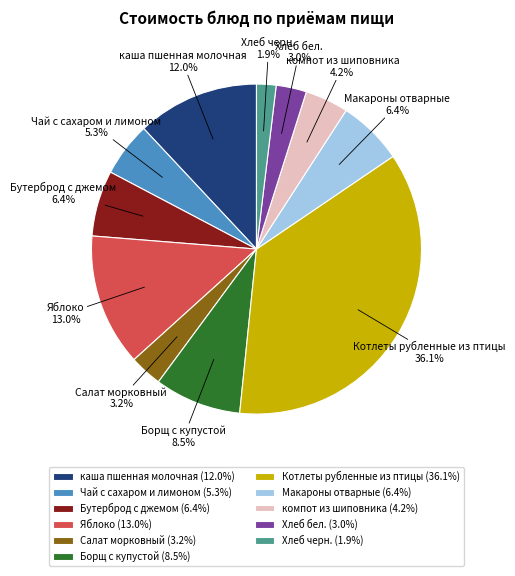

Is it true that каша пшенная молочная is 12% of the pie?

True